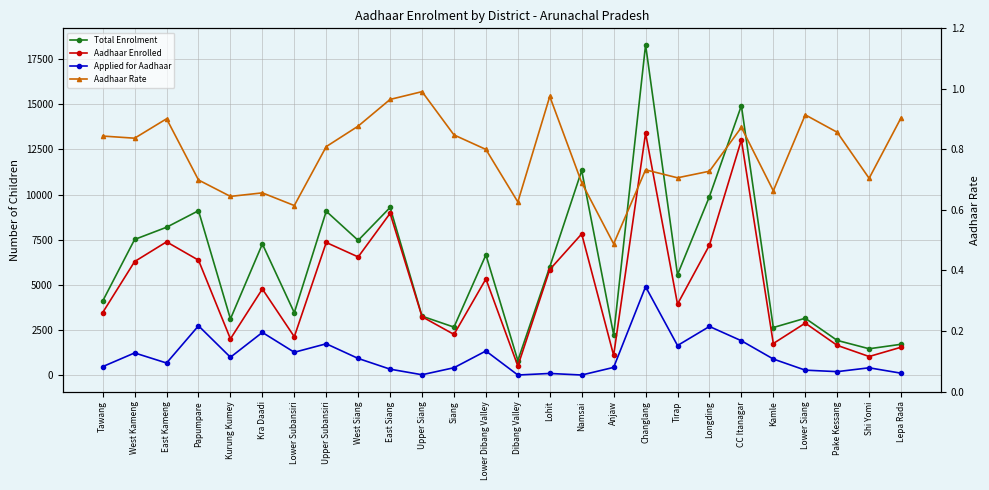

What is the difference between the second highest and minimum values in the Total Enrolment series?

14123.0